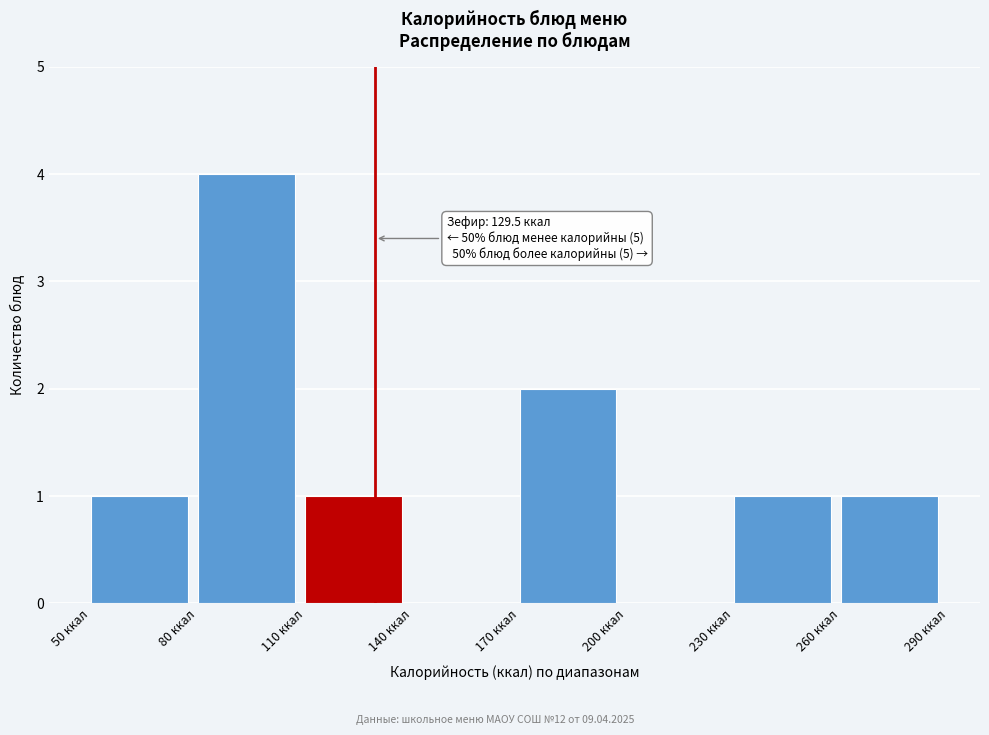

Over which range of the x-axis is the bar tallest?

80 to 110